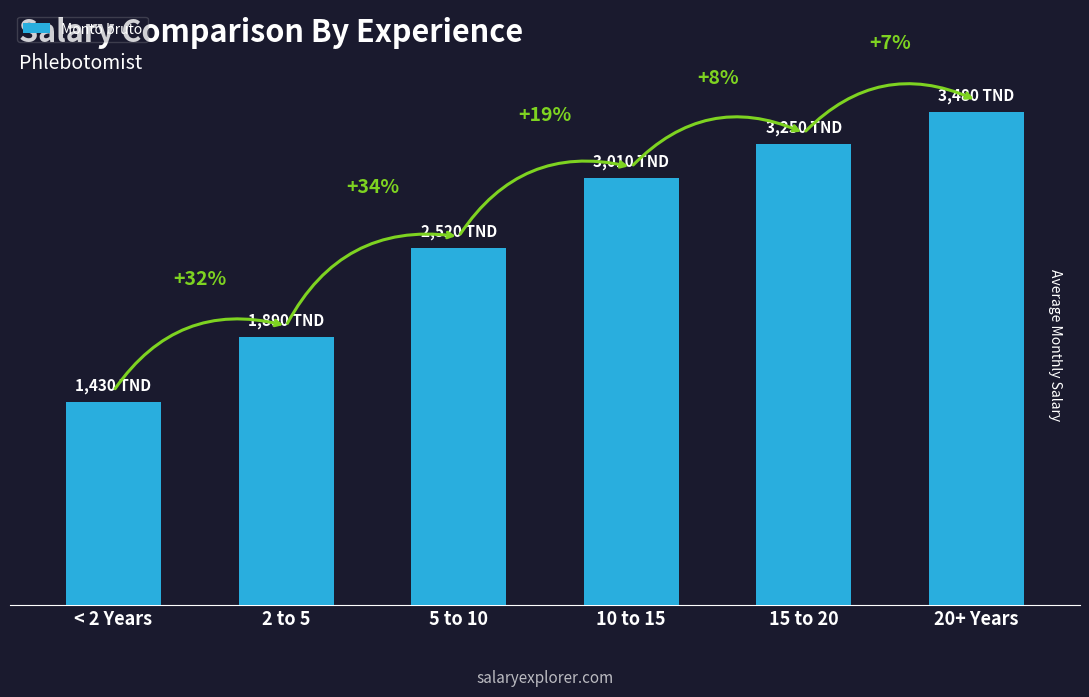

What is the minimum value shown in the chart?

1430